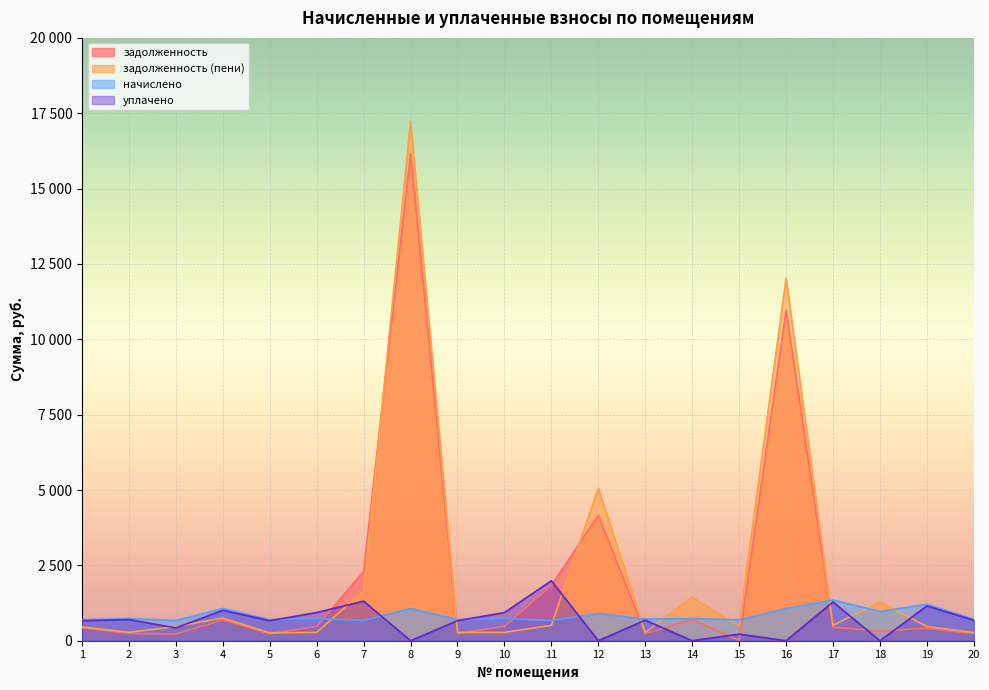

The value of задолженность (пени) at 6 is 411.8. True or false?

False